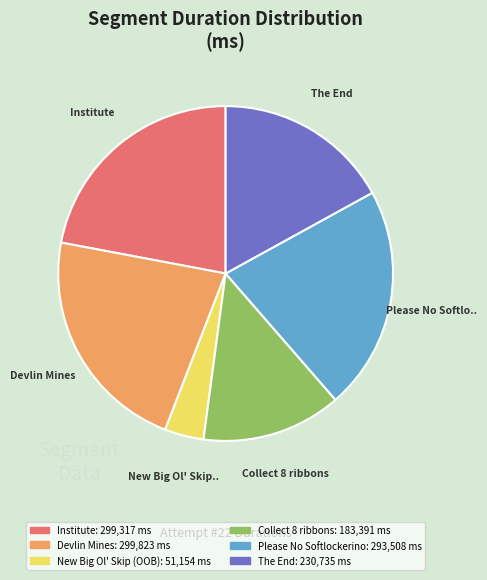

How many slices are in this pie chart?

6